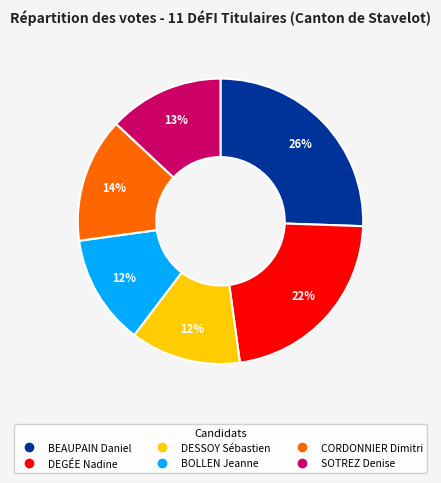

To the nearest percent, what percentage of the pie is DEGÉE Nadine?

22%